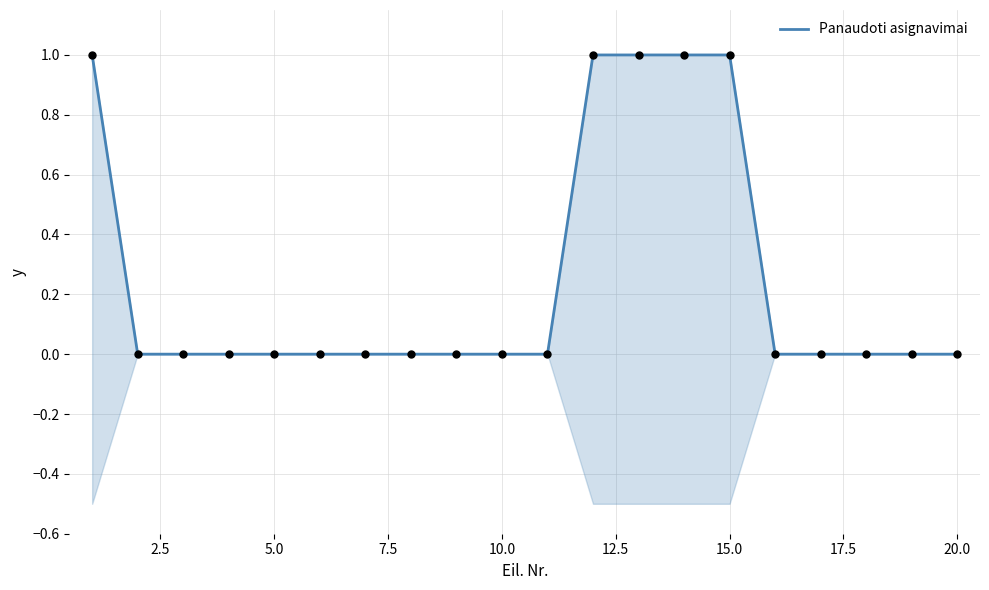

What is the maximum value for Panaudoti asignavimai?

1.0